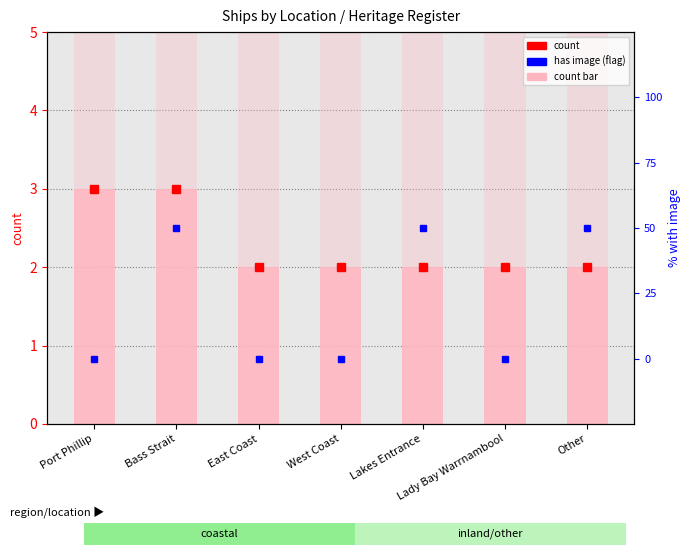

What is the difference between the highest and lowest values at Port Phillip?

5